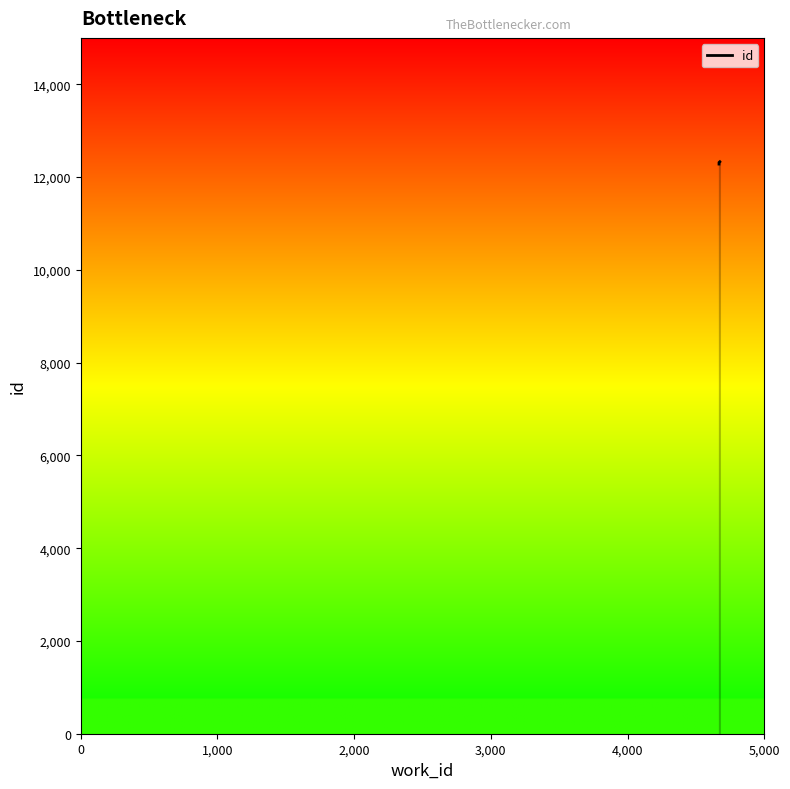

How many lines are shown in the chart?

1